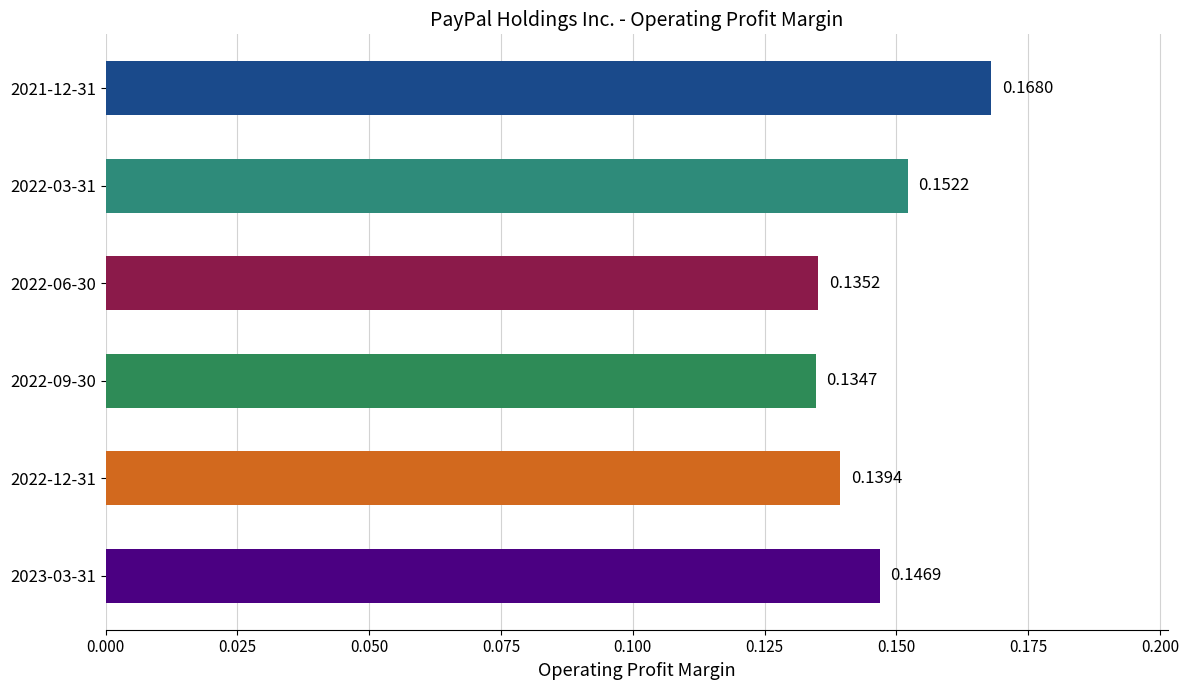

What is the sum of all values?

0.9